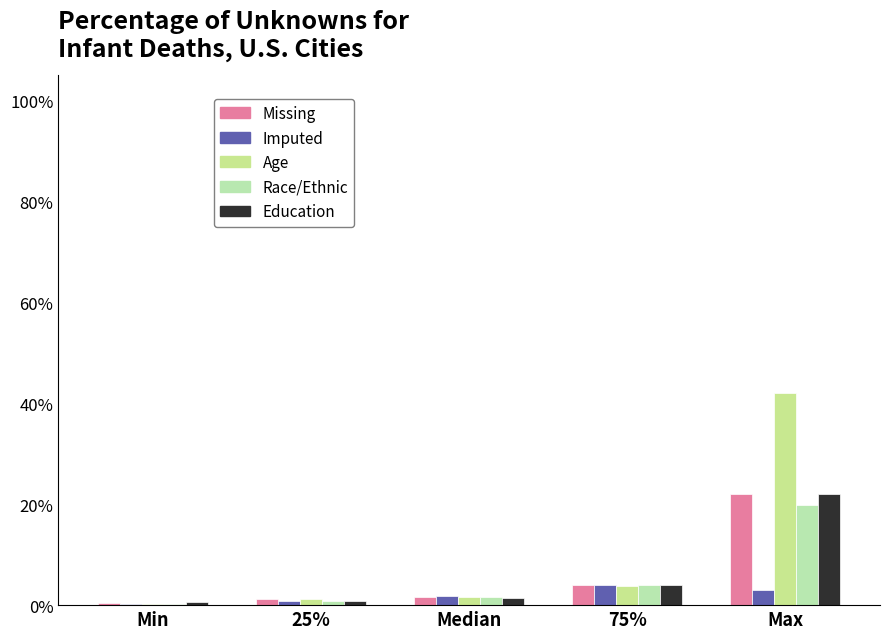

How many groups of bars are there?

5